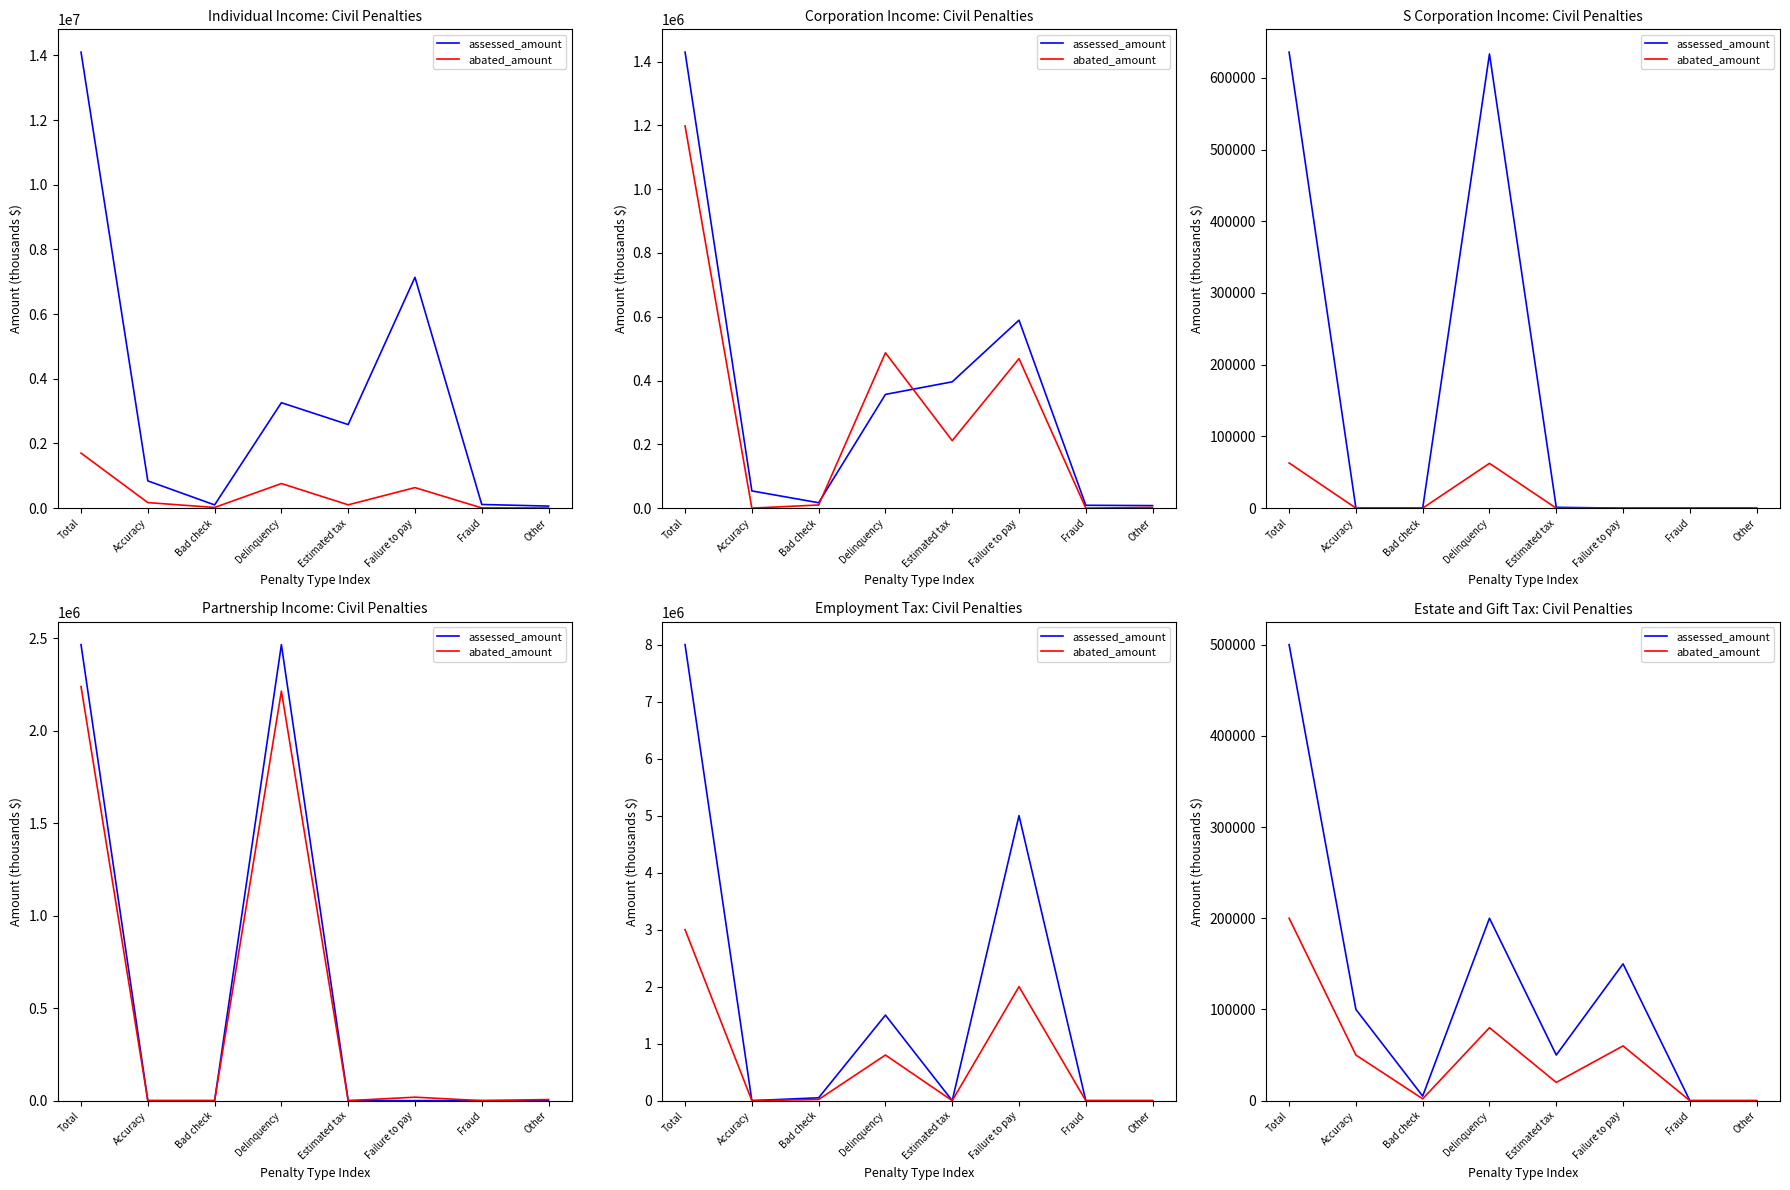

List the labels in order of abated_amount value, largest first.

Total, Delinquency, Failure to pay, Accuracy, Estimated tax, Bad check, Fraud, Other